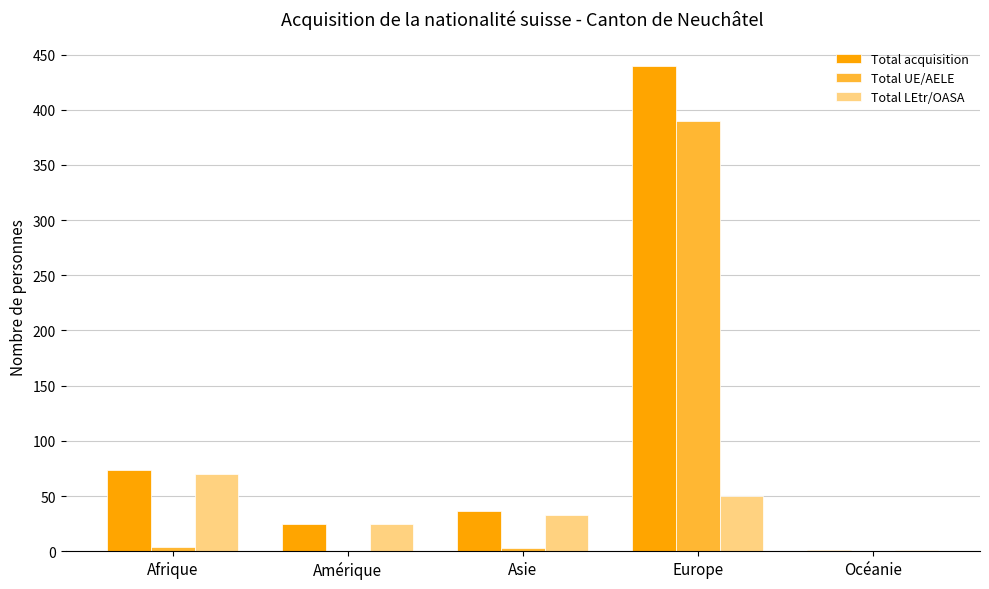

What is the average value of the Total acquisition series?

115